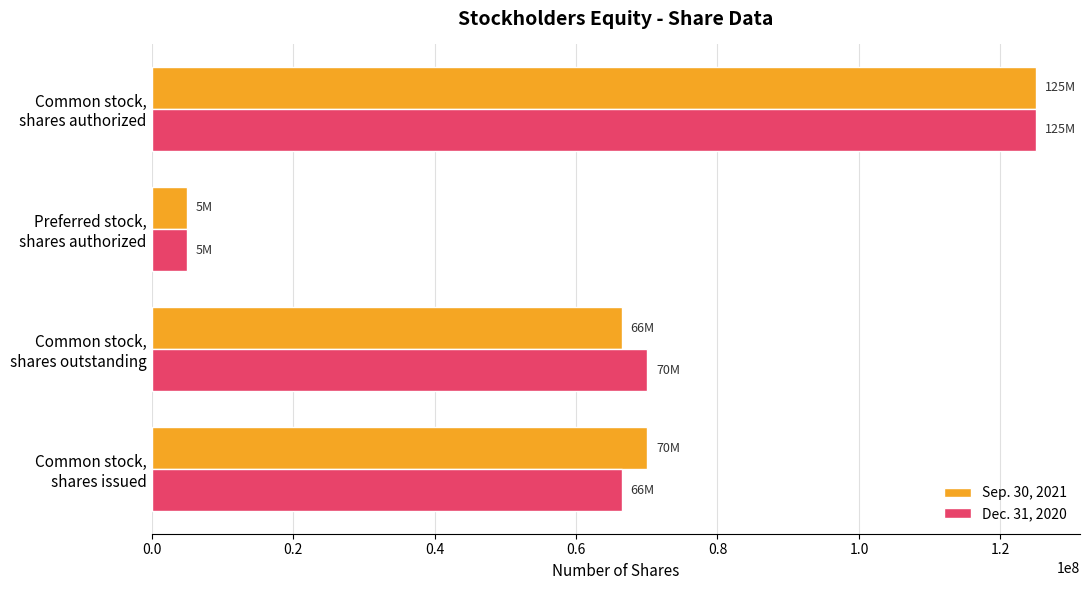

At which label is Sep. 30, 2021 closest to 65000000?

Common stock,
shares outstanding